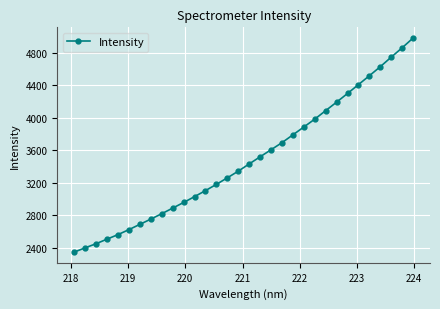

What is the difference between the maximum and minimum values?

2636.5